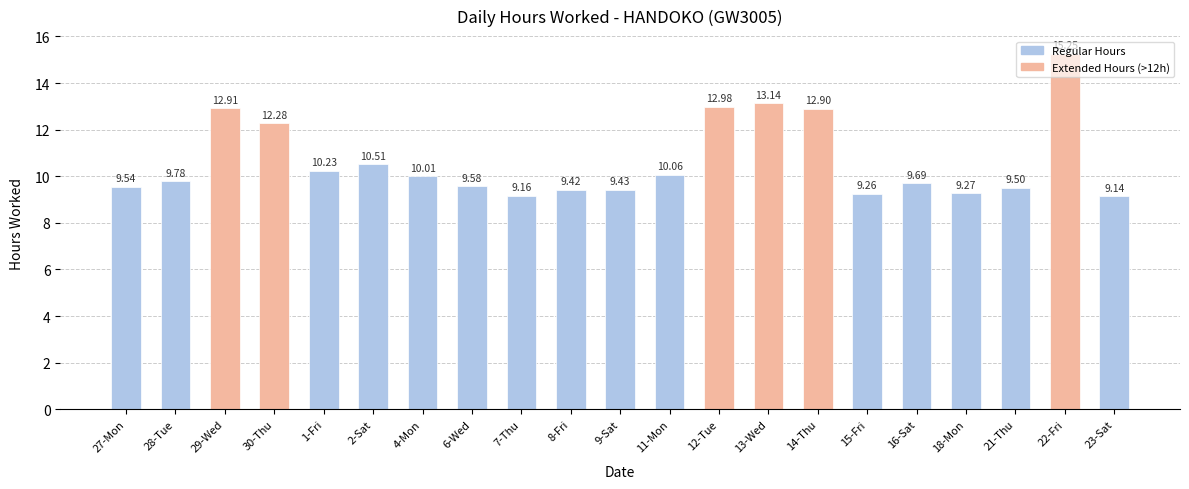

What is the label of the 21st bar from the left?

23-Sat